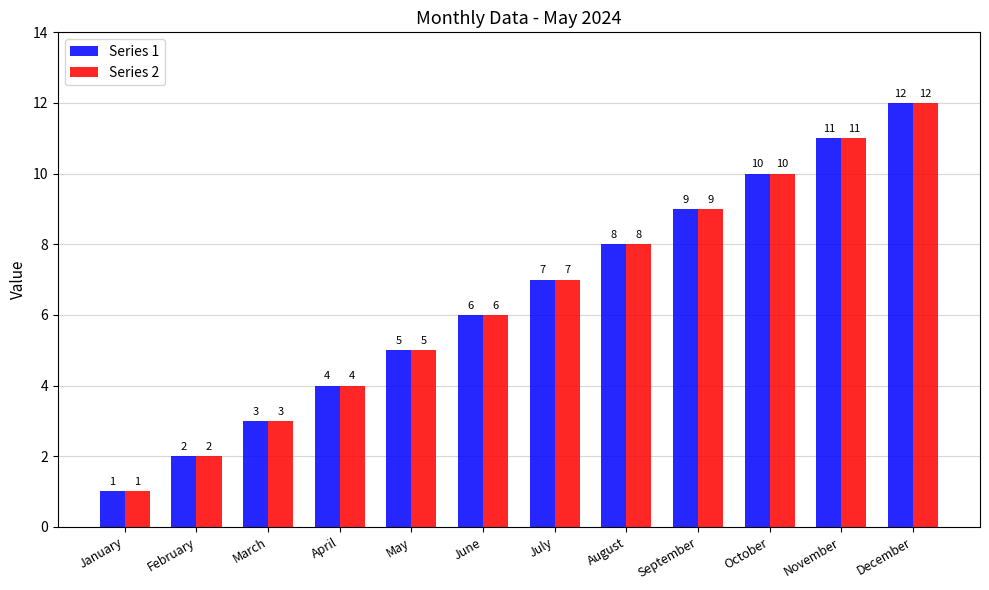

What is the difference between the maximum and minimum values in the Series 1 series?

11